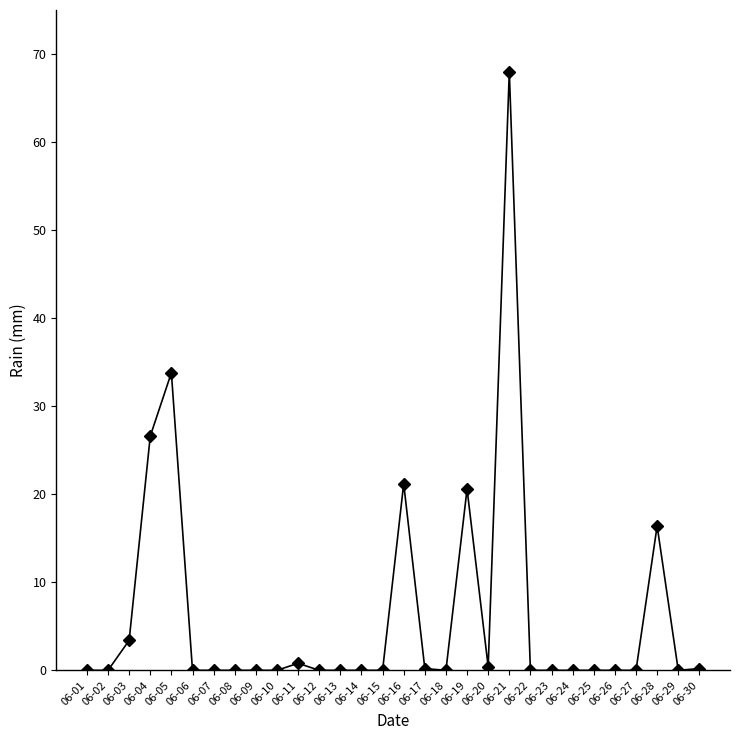

True or false: there are more than 1 points higher than both neighbors.

True